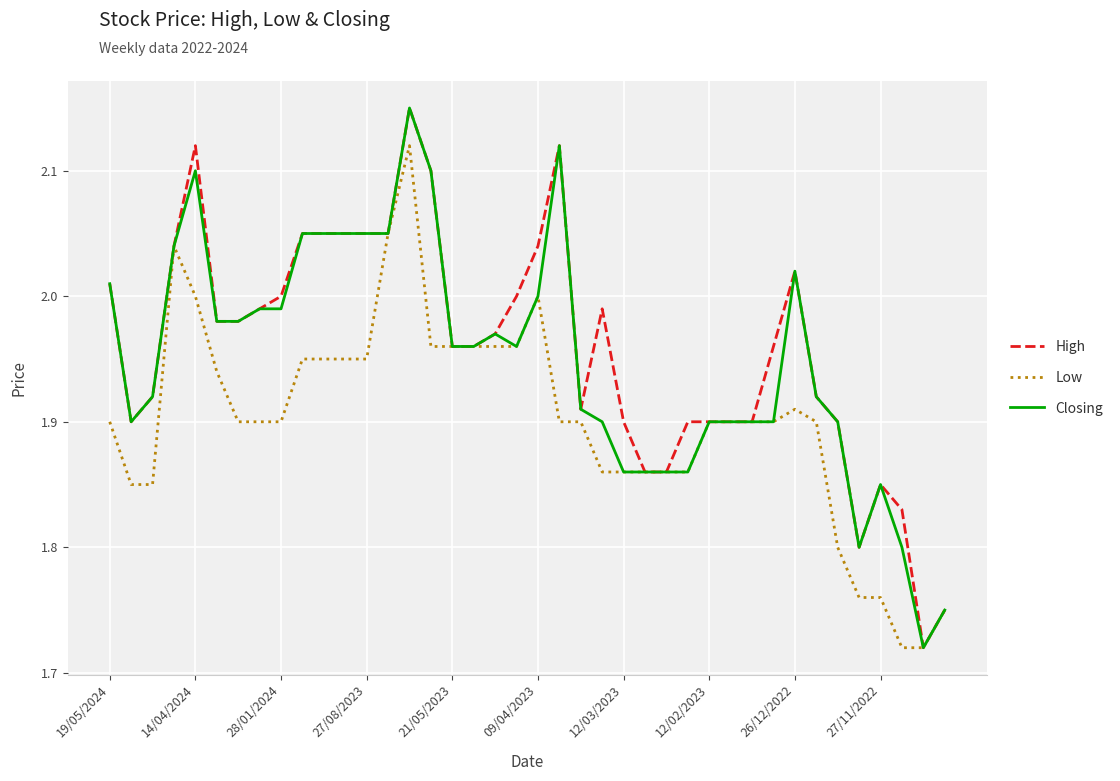

List the series in order of their overall mean, lowest first.

Low, Closing, High